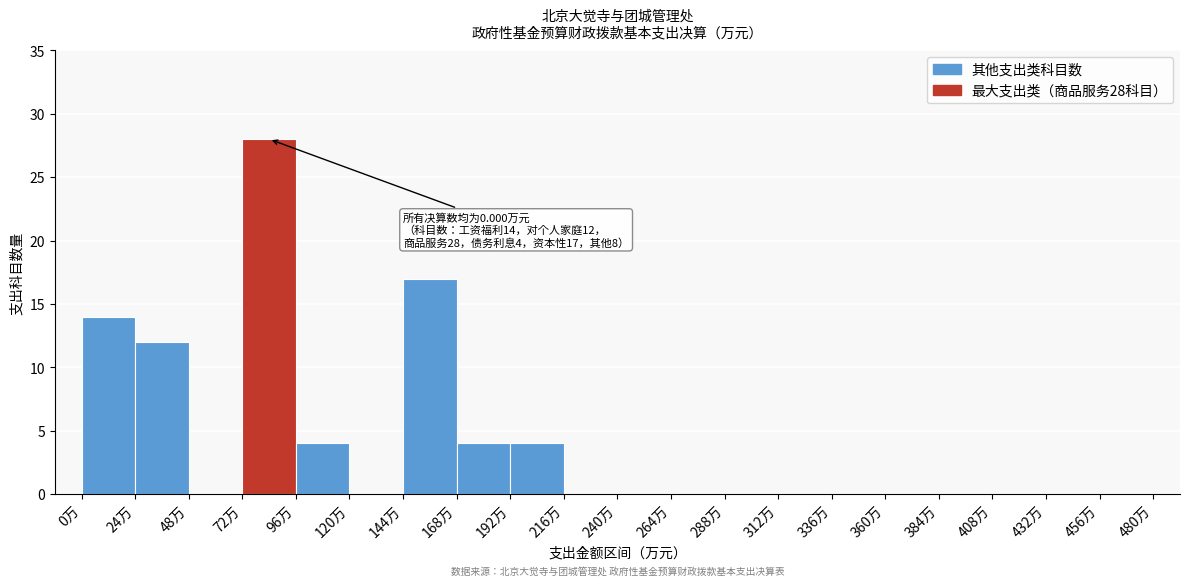

Over which range of the x-axis is the bar tallest?

72 to 96